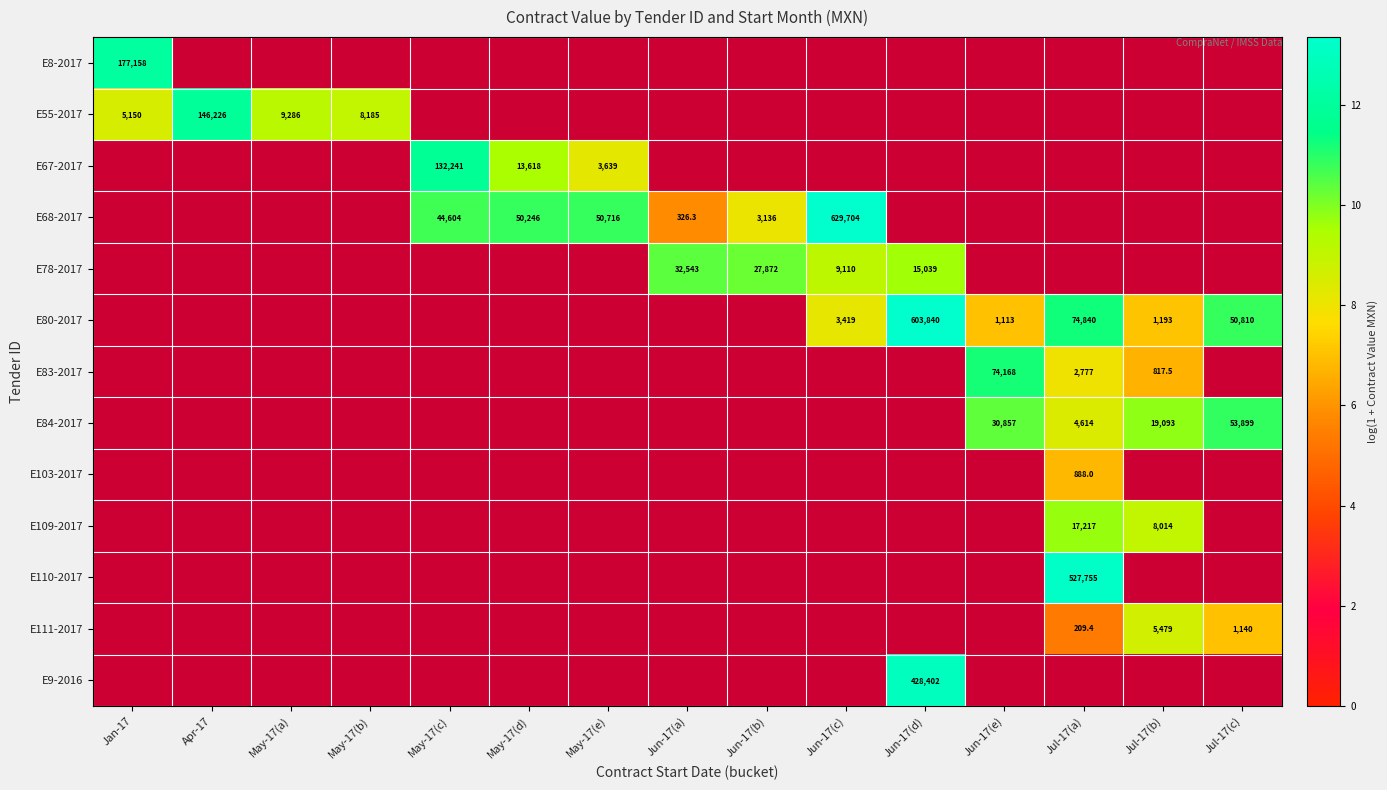

How many values in E67-2017 are above zero?

3